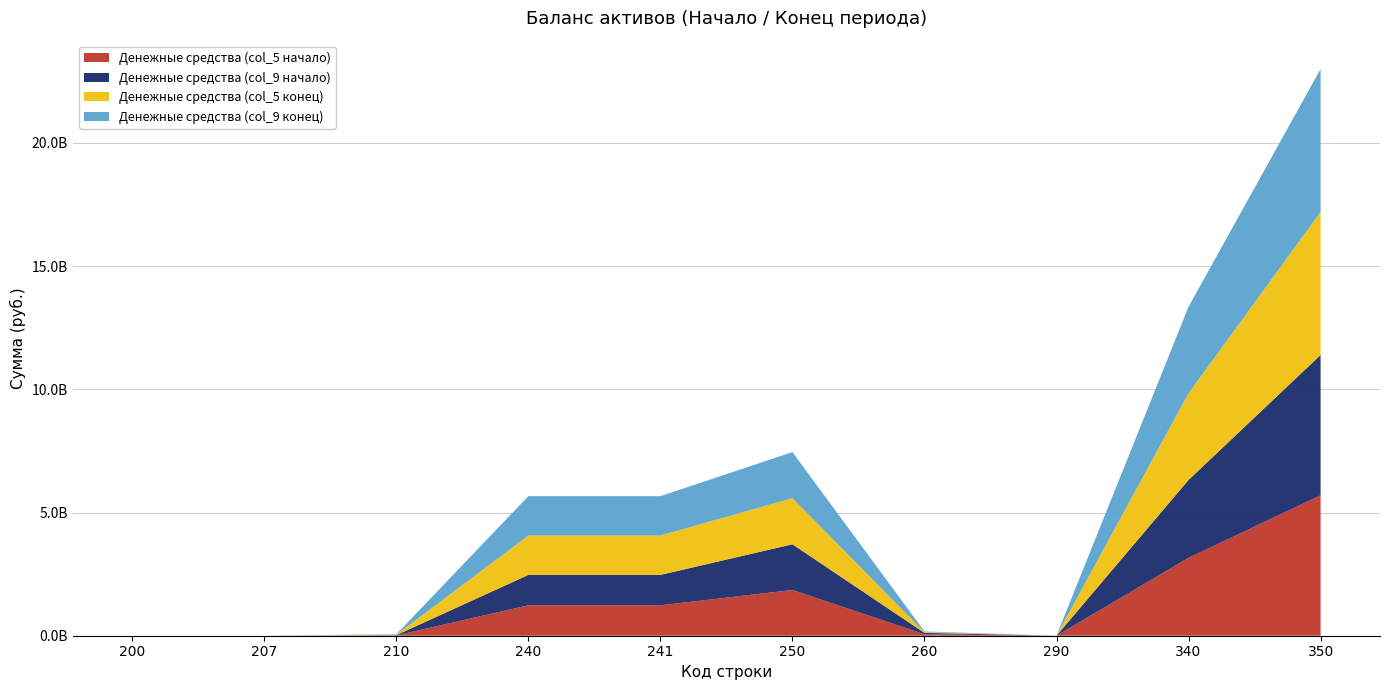

Reading left to right, extract all data points from this chart.

Денежные средства (col_5 начало): 200=101616.5	207=101616.5	210=11980674.3	240=1234664911.5	241=1234664911.5	250=1855961022.6	260=58311221.7	290=680000.0	340=3161699446.6	350=5698660362.8
Денежные средства (col_9 начало): 200=101616.5	207=101616.5	210=11980674.3	240=1234664911.5	241=1234664911.5	250=1855961022.6	260=58311221.7	290=680000.0	340=3161699446.6	350=5698660362.8
Денежные средства (col_5 конец): 200=46400.0	207=46400.0	210=17854834.2	240=1597740018.4	241=1597740018.4	250=1870730716.1	260=28613703.9	290=0.0	340=3514985672.6	350=5802809384.4
Денежные средства (col_9 конец): 200=46400.0	207=46400.0	210=17854834.2	240=1597740018.4	241=1597740018.4	250=1870730716.1	260=28613703.9	290=0.0	340=3514985672.6	350=5802809384.4